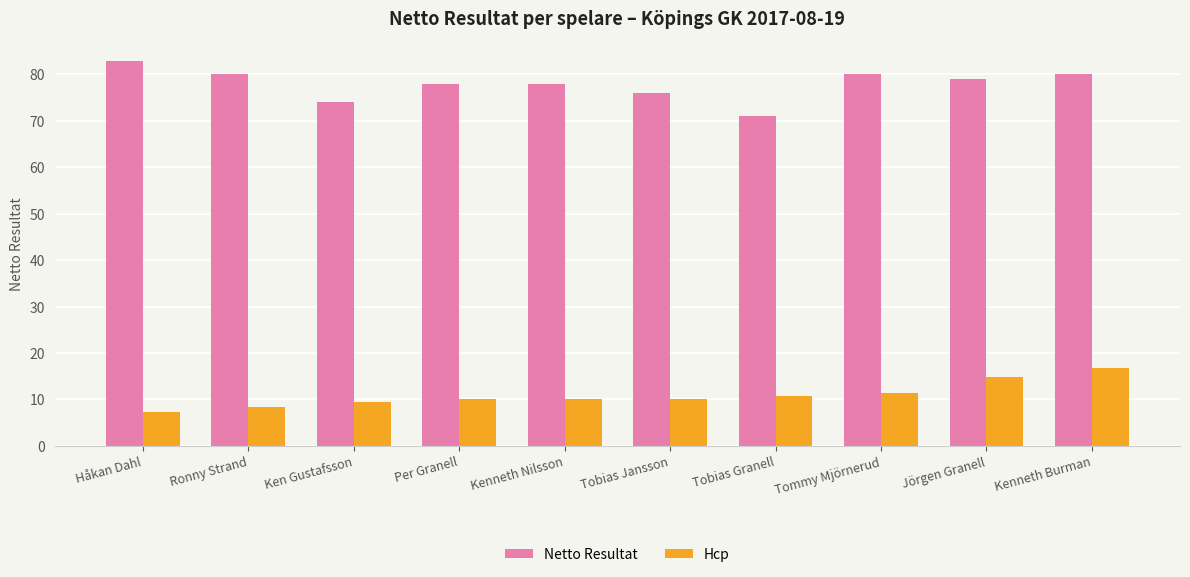

Is the value of Hcp at Kenneth Nilsson greater than the value of Netto Resultat at Per Granell?

No